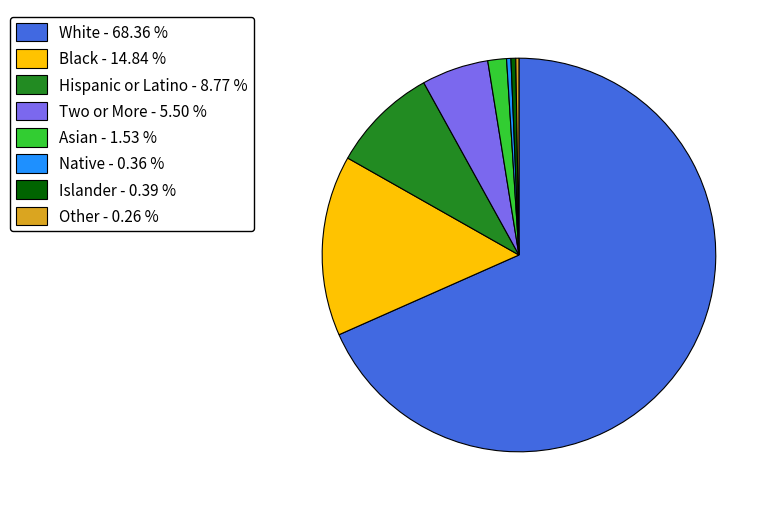

Is the sum of Hispanic or Latino - 8.77 % and Native - 0.36 % greater than half?

No